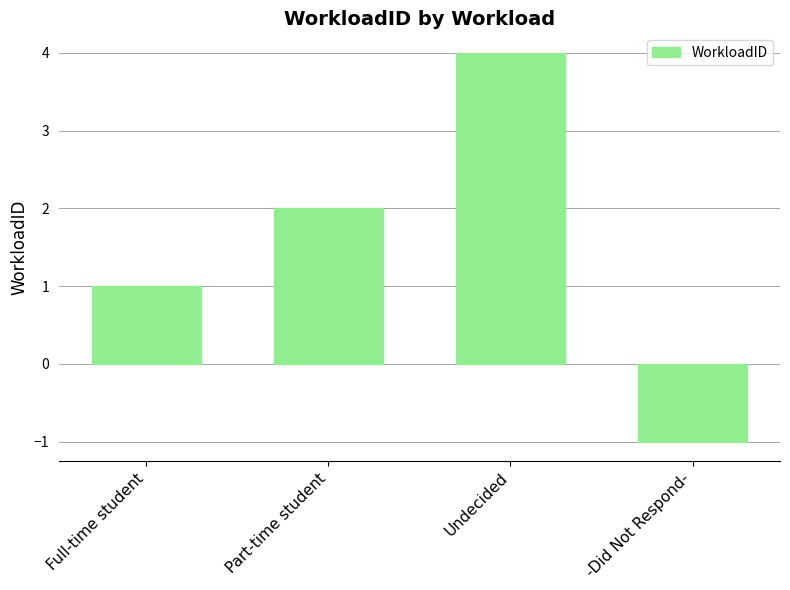

Reading right to left, transcribe all the data shown in this chart.

-1	4	2	1